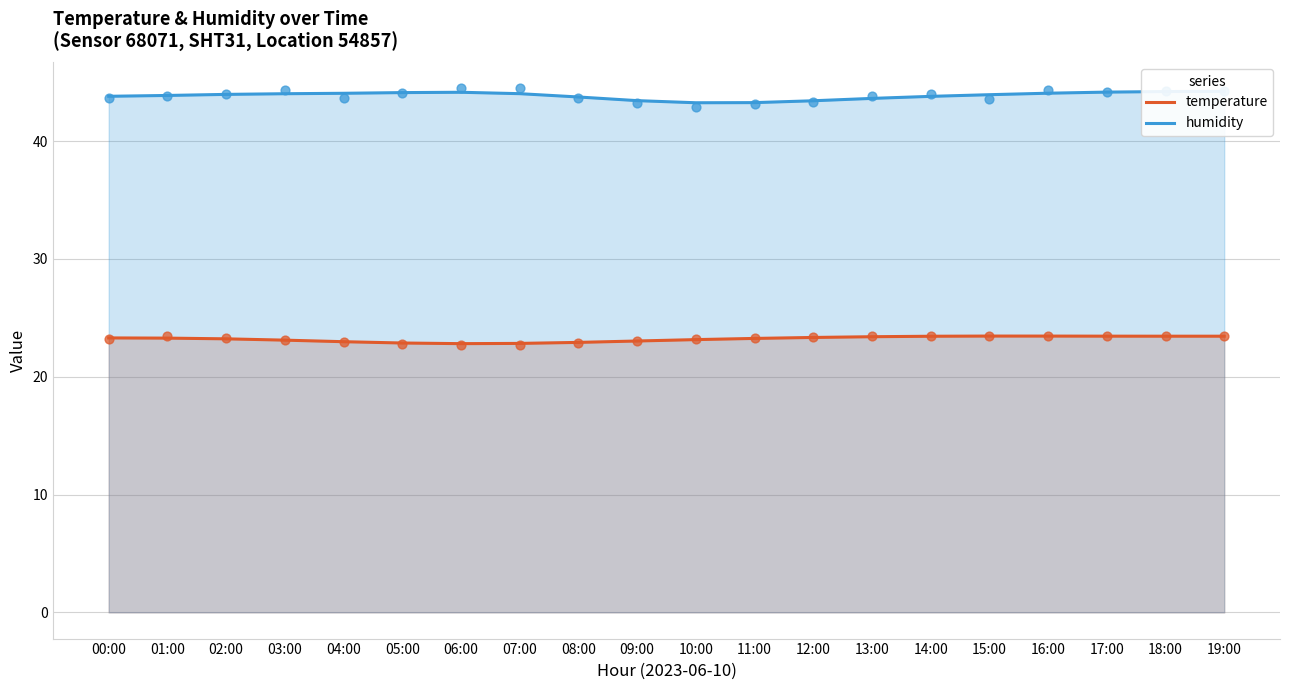

At how many categories does at least one series exceed 26?

20